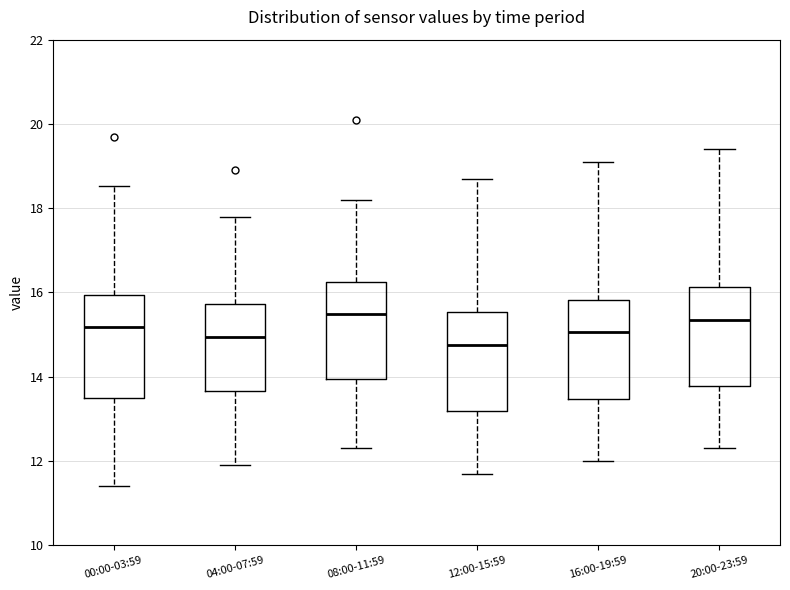

Reading left to right, transcribe this box plot: for each box, give where its median line is, the range the box spans, and where its two whiskers end, as read against the y-axis. The values are not printed on the chart, so give them approximately, as read against the axis.

00:00-03:59: median 15.2, box 13.6 to 16.0, whiskers 11.4 to 18.6
04:00-07:59: median 15.0, box 13.6 to 15.8, whiskers 12.0 to 17.8
08:00-11:59: median 15.6, box 14.0 to 16.2, whiskers 12.4 to 18.2
12:00-15:59: median 14.8, box 13.2 to 15.6, whiskers 11.8 to 18.8
16:00-19:59: median 15.0, box 13.4 to 15.8, whiskers 12.0 to 19.2
20:00-23:59: median 15.4, box 13.8 to 16.2, whiskers 12.4 to 19.4